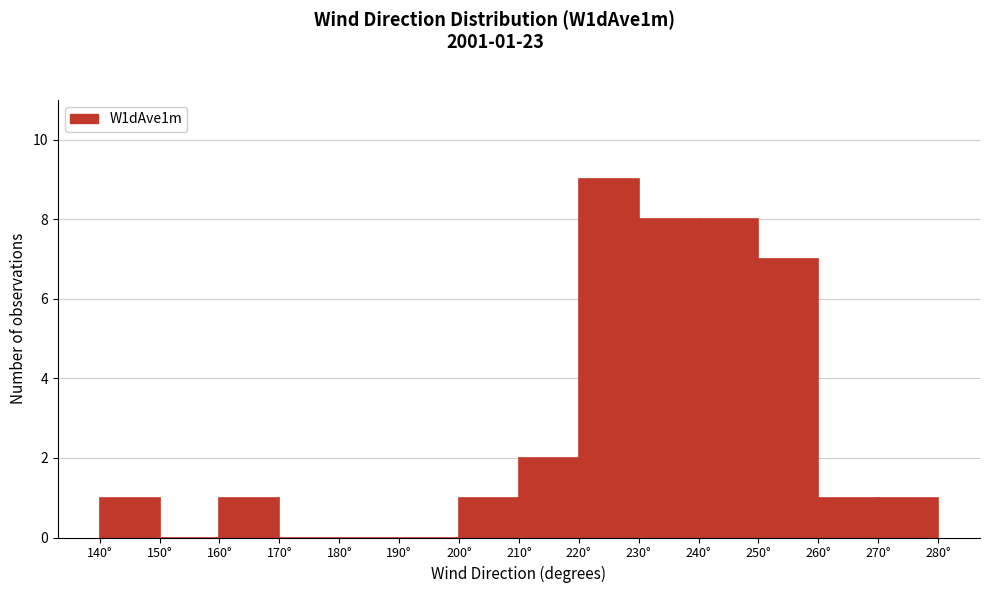

Over which range of the x-axis is the bar tallest?

220 to 230